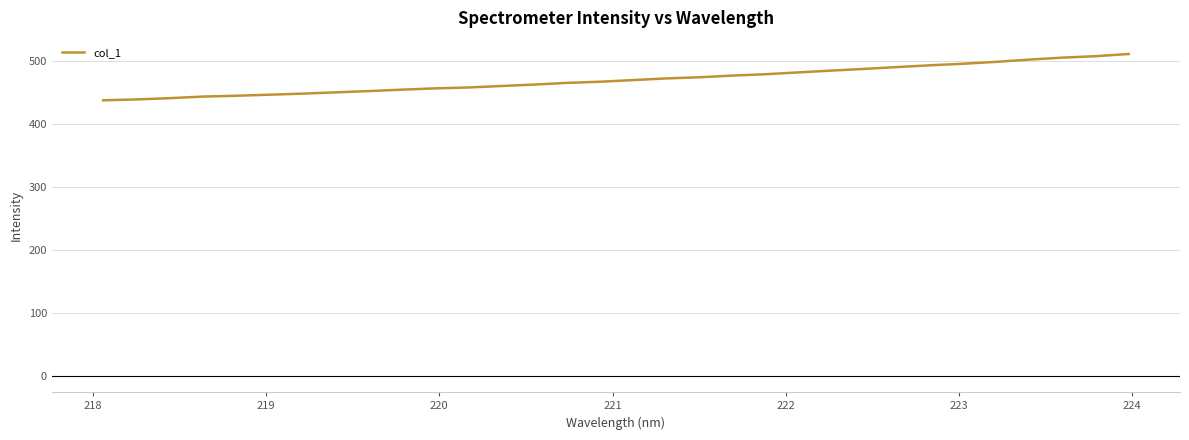

What is the greatest value displayed?

511.8